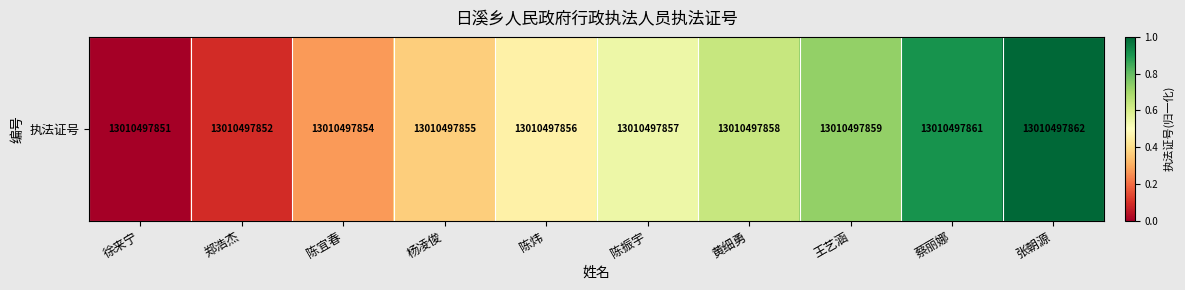

Rank the categories by value from lowest to highest.

徐来宁, 郑浩杰, 陈宜春, 杨凌俊, 陈炜, 陈振宇, 黄细勇, 王艺涵, 蔡丽娜, 张朝源